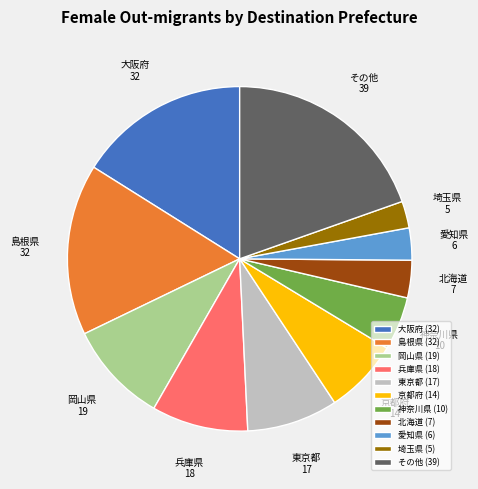

Is it true that 島根県 is 26% of the pie?

False